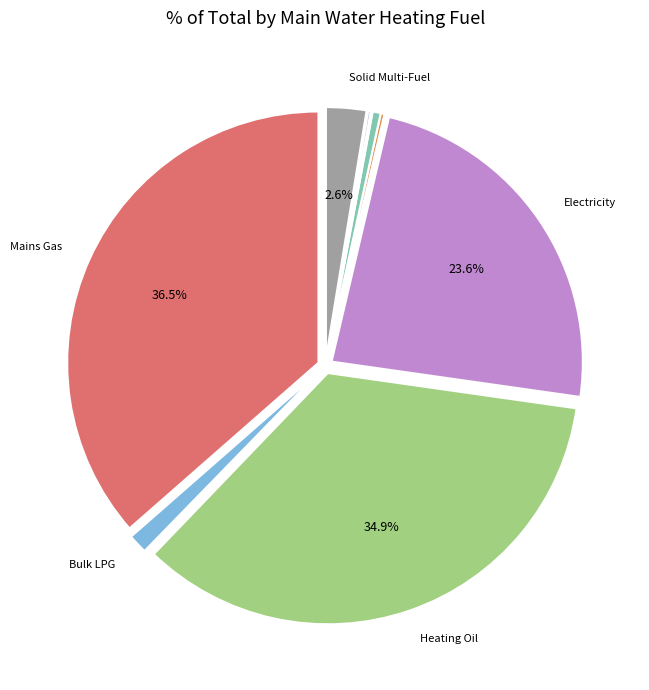

Does any single category account for the majority?

No